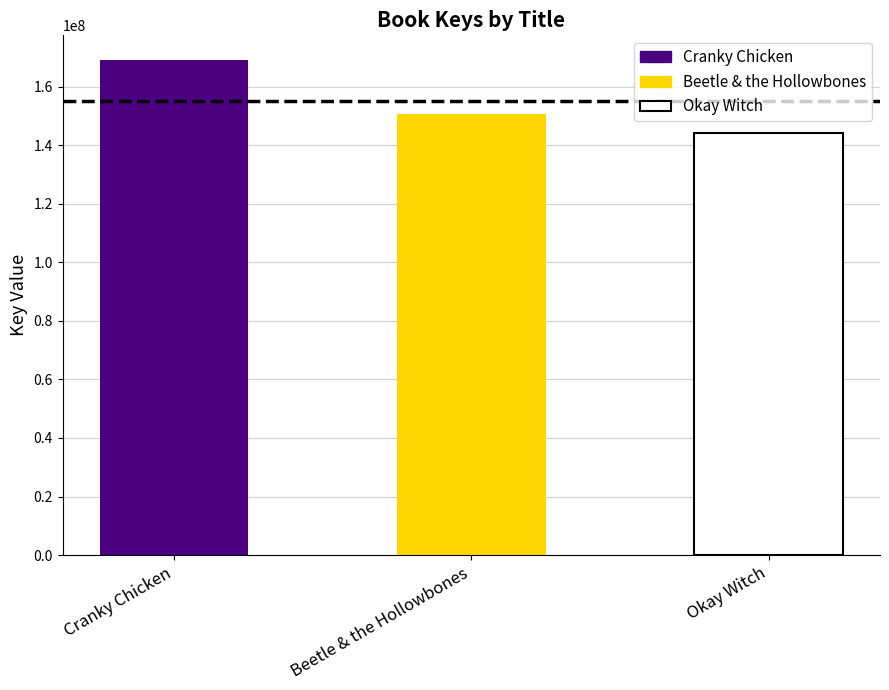

At which label is the value closest to 156616062?

Beetle & the Hollowbones